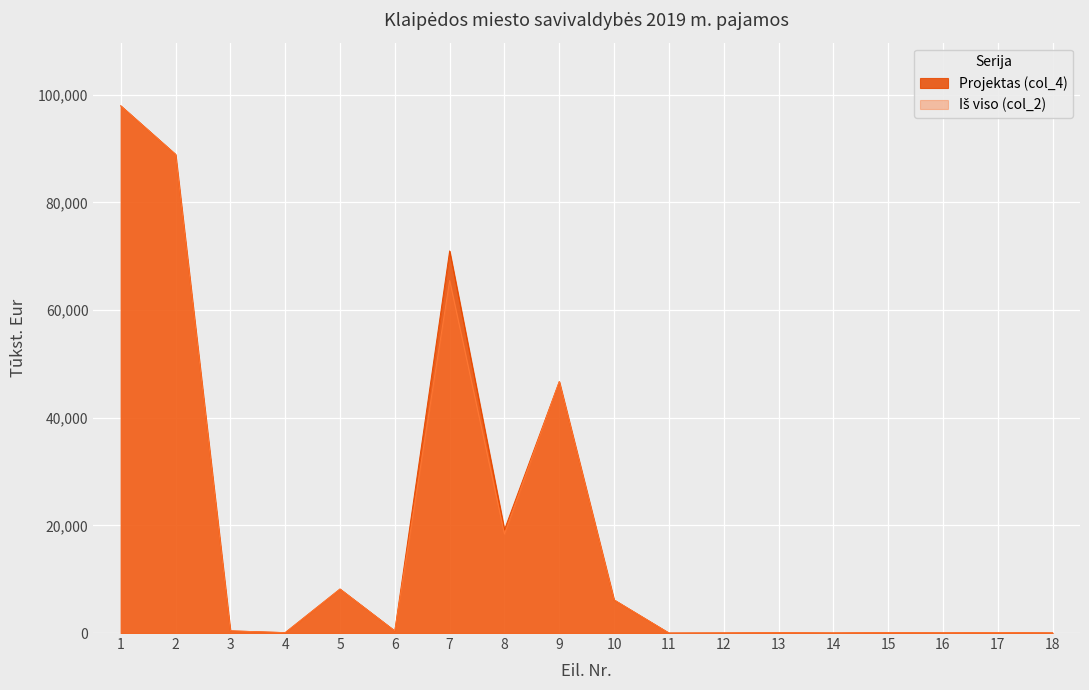

After their last crossing, which series has the higher values: Iš viso (col_2) or Projektas (col_4)?

Iš viso (col_2)